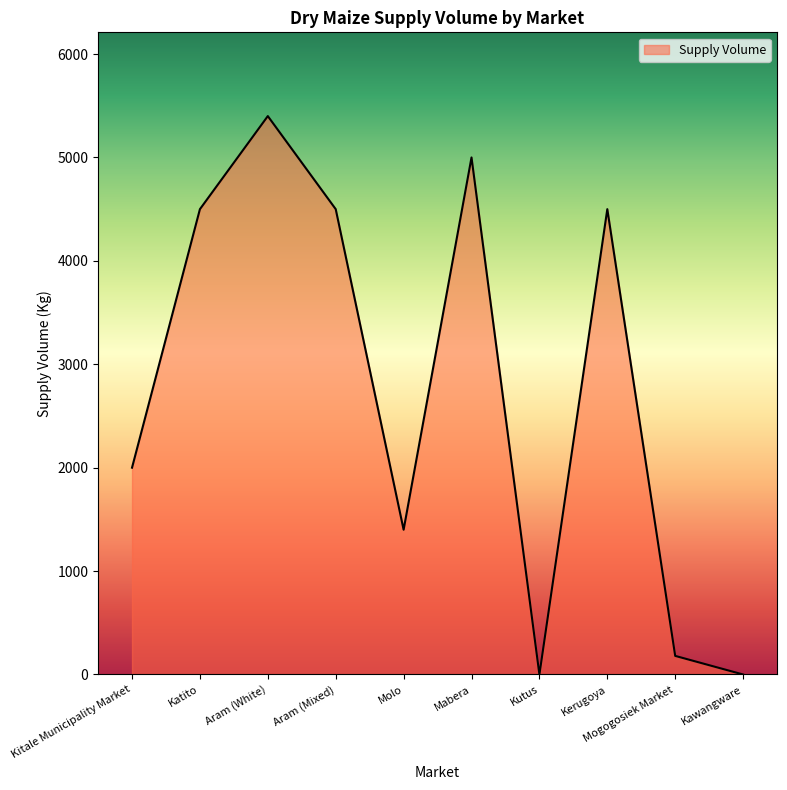

Is it true that the value at Mogogosiek Market is 180?

True